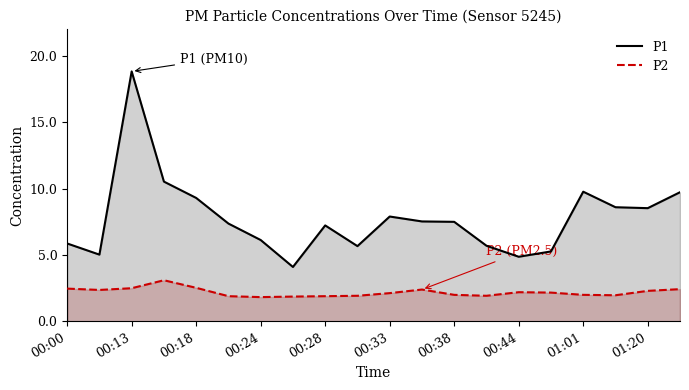

What is the total value across all series at 00:13?

21.3